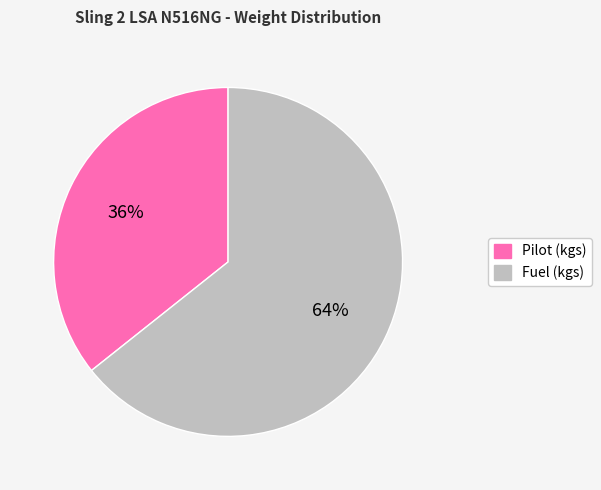

Is the sum of Fuel (kgs) and Pilot (kgs) greater than half?

Yes